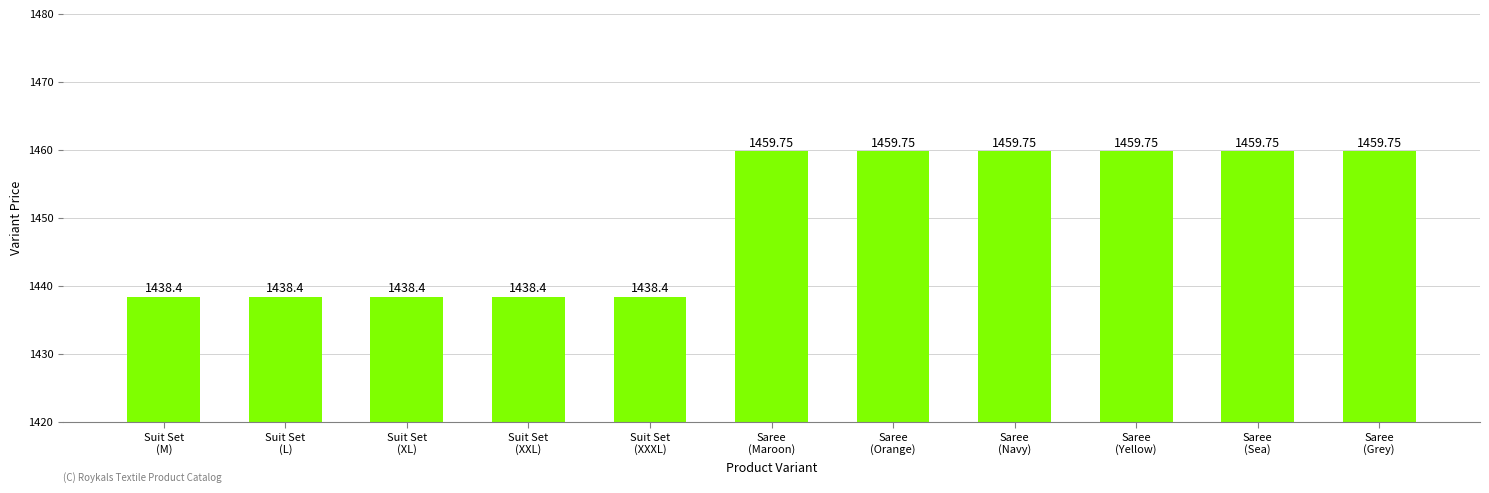

True or false: the data shows 2432.4 at Suit Set
(M).

False